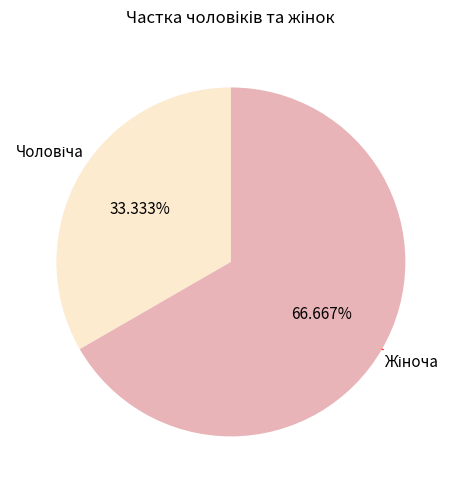

Count the number of slices in the pie.

2